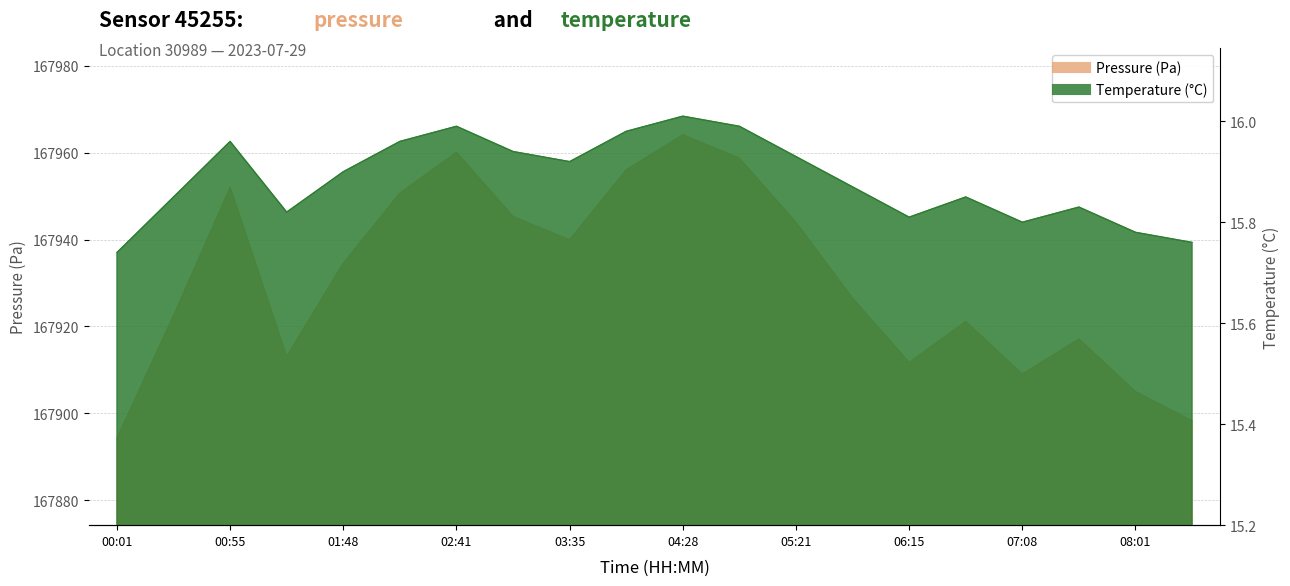

How many lines are shown in the chart?

2